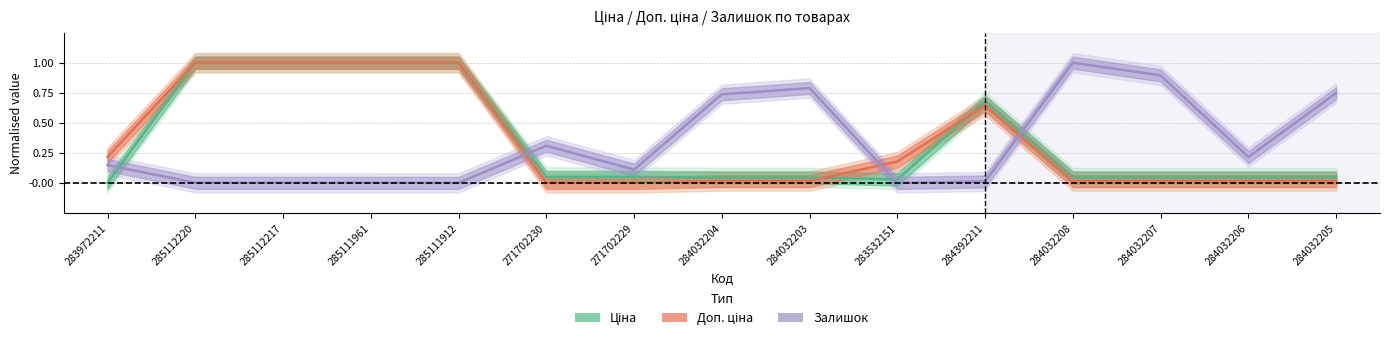

Reading left to right, transcribe all the data shown in this chart.

Ціна: 0.0	1.0	1.0	1.0	1.0	0.0	0.0	0.0	0.0	0.0	0.7	0.0	0.0	0.0	0.0
Доп. ціна: 0.2	1.0	1.0	1.0	1.0	0.0	0.0	0.0	0.0	0.2	0.6	0.0	0.0	0.0	0.0
Залишок: 0.1	0.0	0.0	0.0	0.0	0.3	0.1	0.7	0.8	0.0	0.0	1.0	0.9	0.2	0.7